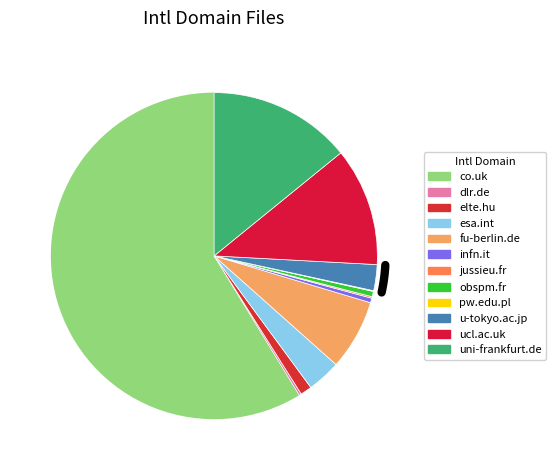

Rank the categories by value from highest to lowest.

co.uk, uni-frankfurt.de, ucl.ac.uk, fu-berlin.de, esa.int, u-tokyo.ac.jp, elte.hu, obspm.fr, infn.it, dlr.de, jussieu.fr, pw.edu.pl